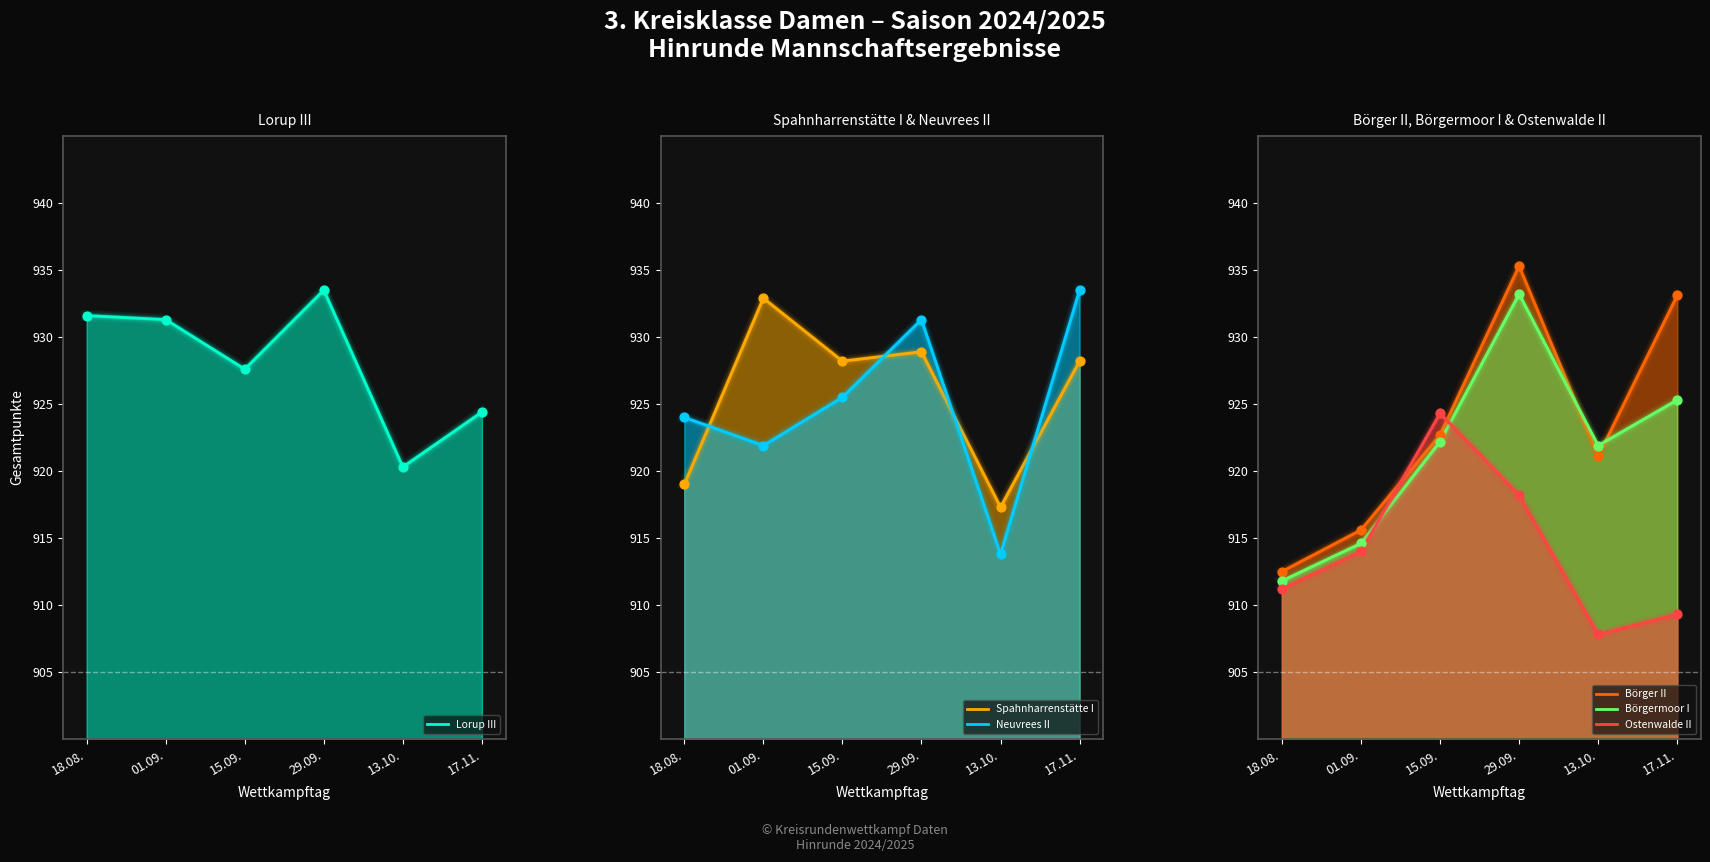

Which series has the widest spread of Y values?

Börger II